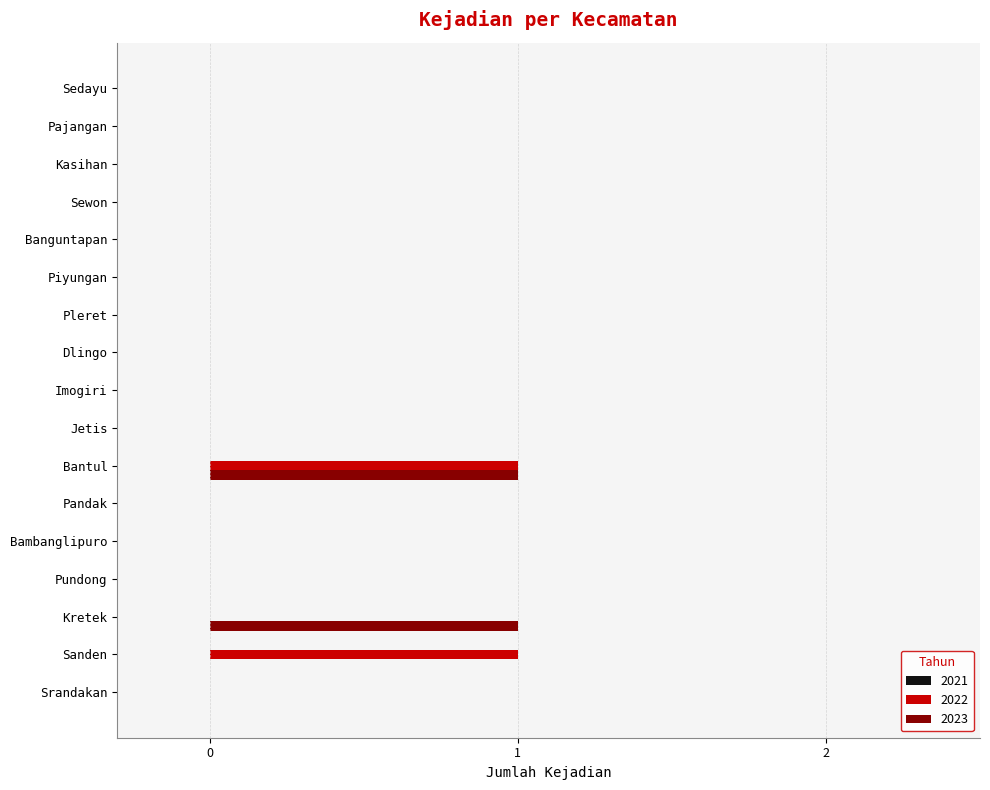

Which series changed the most between Sanden and Pajangan?

2022